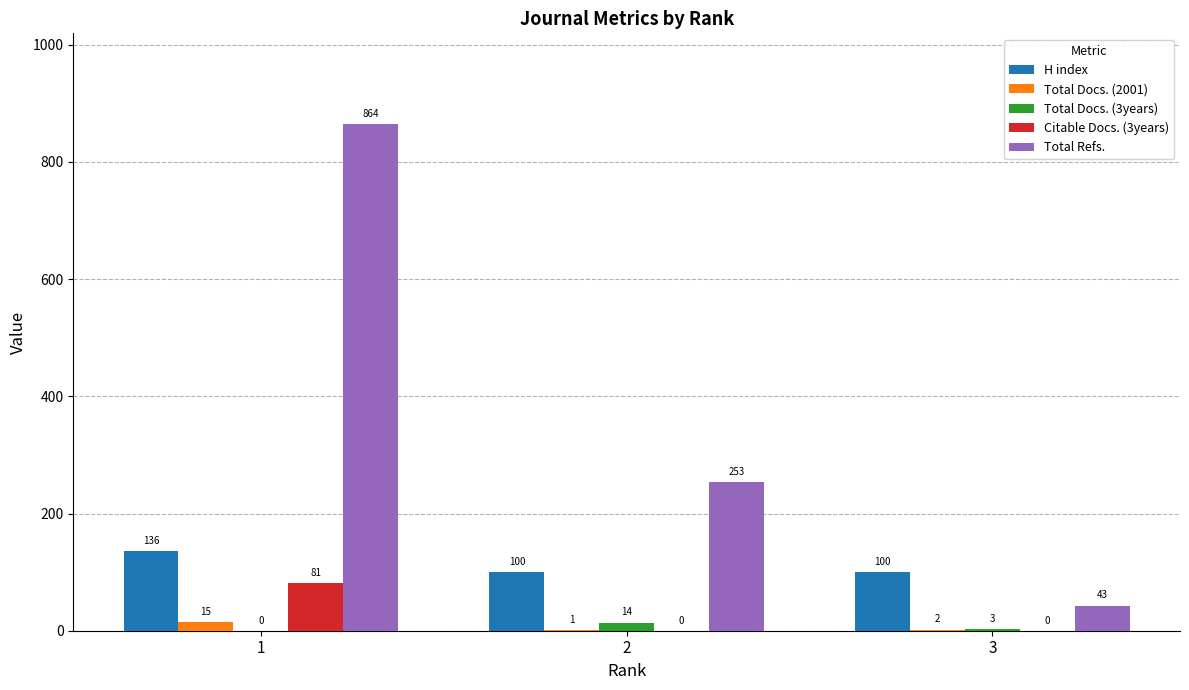

Is the value of Total Refs. at 3 greater than the value of Citable Docs. (3years) at 1?

No